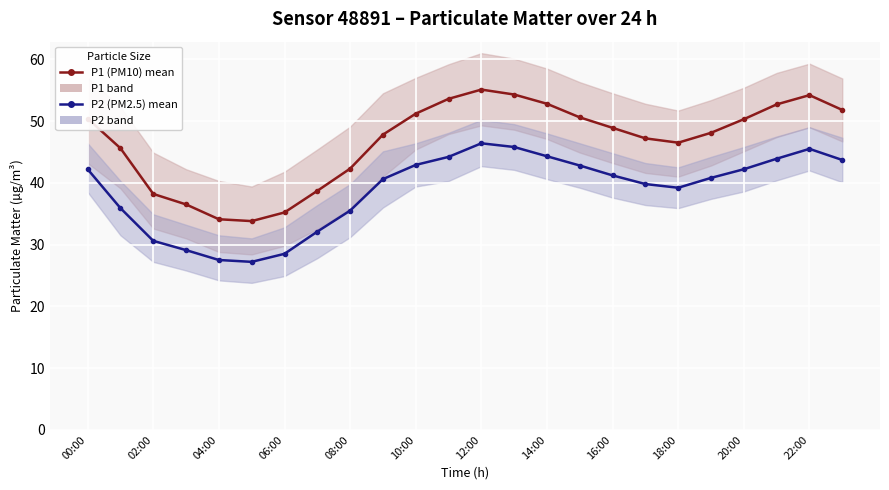

Reading left to right, list all the values displayed in this chart.

P1 (PM10): 50.4	45.6	38.2	36.5	34.1	33.8	35.2	38.7	42.3	47.8	51.2	53.6	55.1	54.3	52.8	50.6	48.9	47.2	46.5	48.1	50.3	52.7	54.2	51.8
P2 (PM2.5): 42.2	35.9	30.6	29.1	27.5	27.2	28.5	32.1	35.5	40.6	42.9	44.2	46.4	45.8	44.3	42.8	41.2	39.8	39.2	40.8	42.2	43.9	45.5	43.7